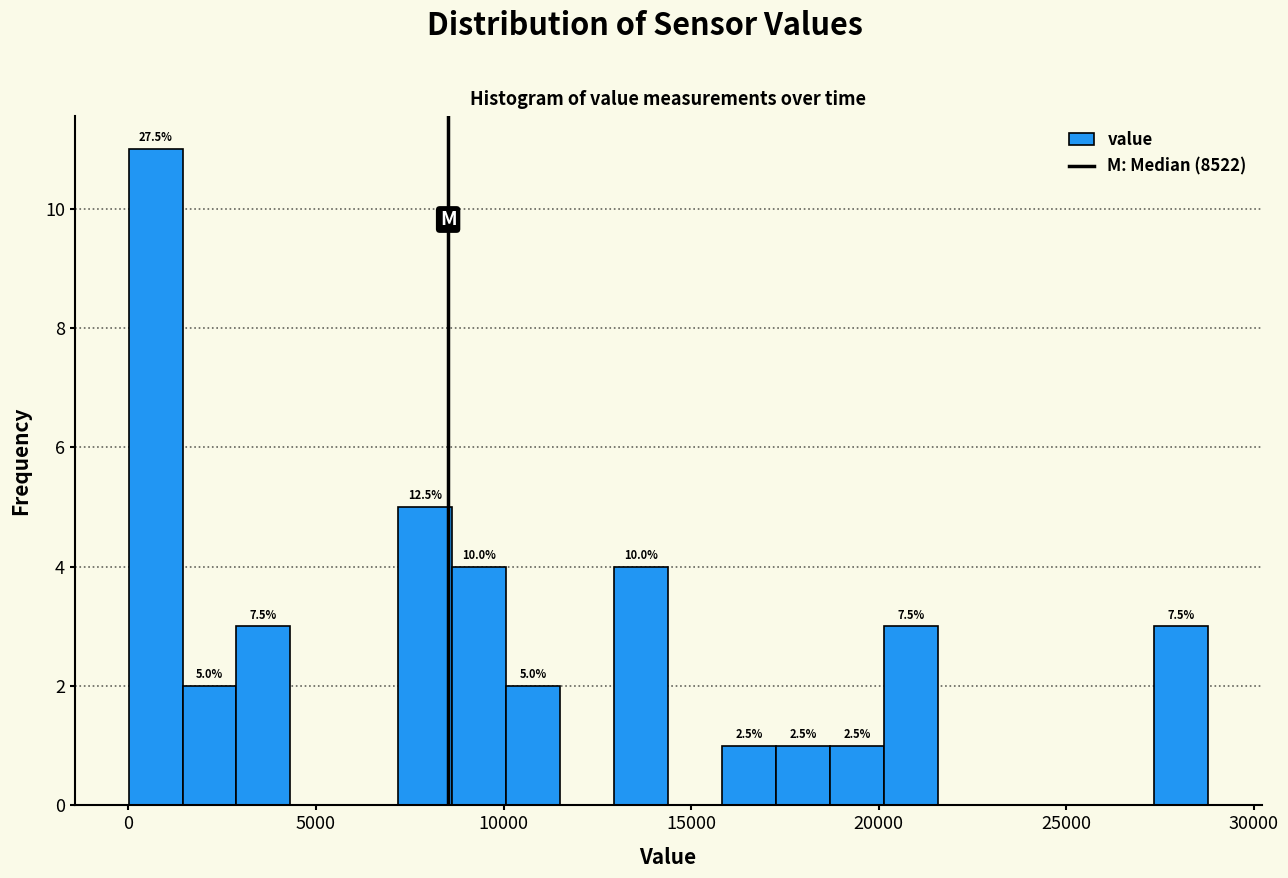

Read against the x-axis, roughly where is the centre of the tallest bar?

500